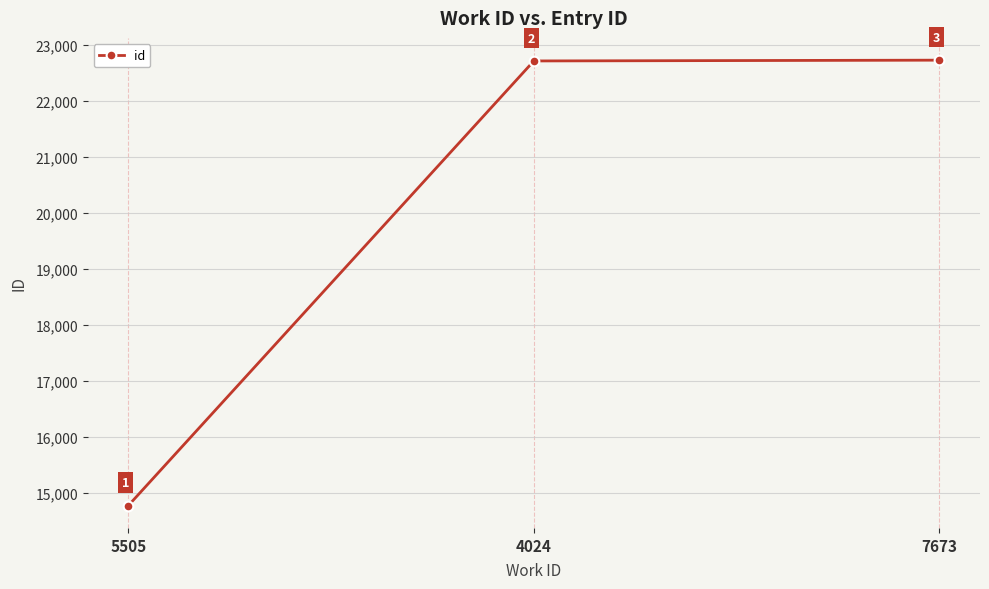

What is the approximate value at 4024?

22712